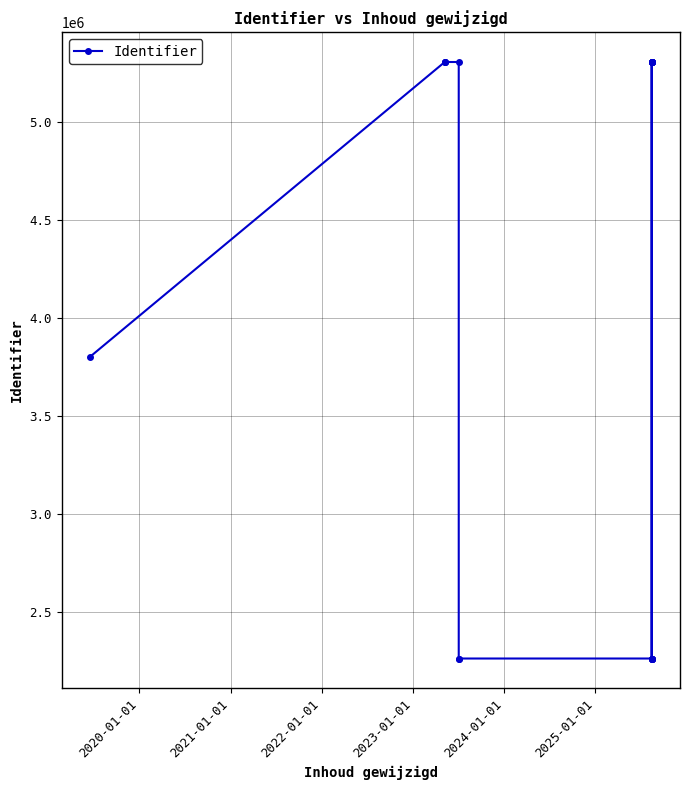

What is the sum of all values?

78005079